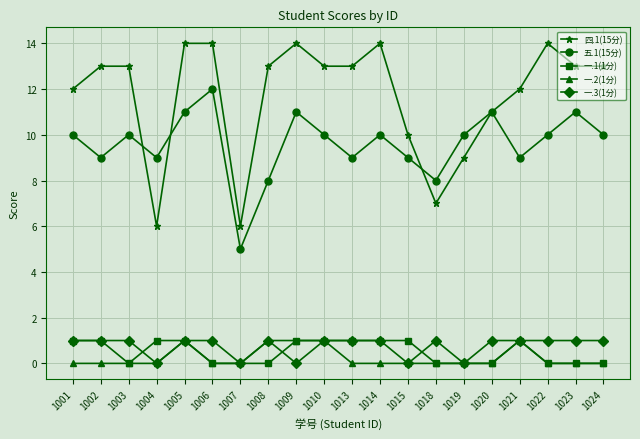

What is the spread (max minus min) of values at 1020?

11